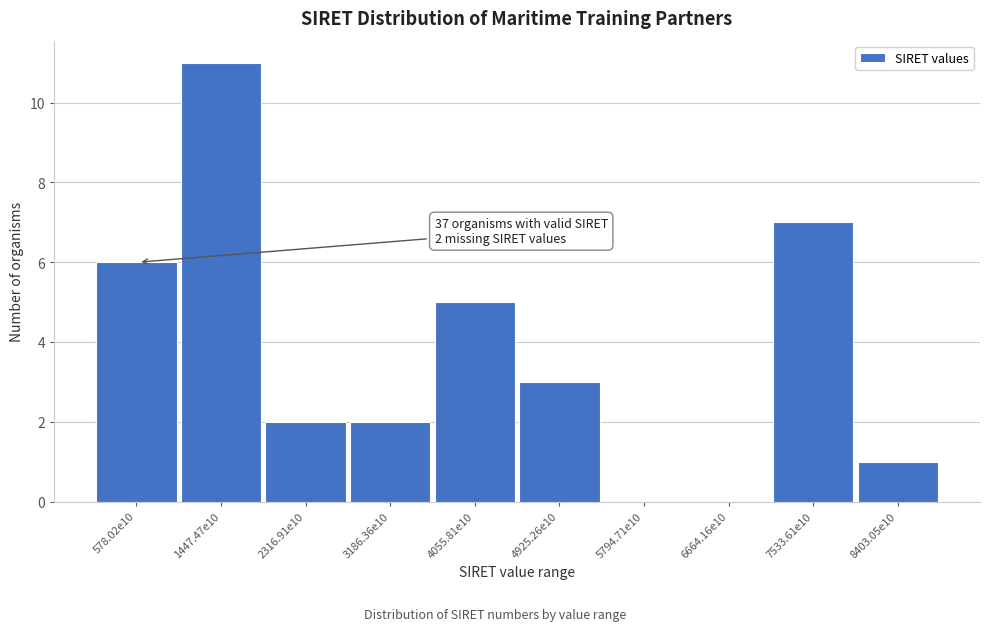

Reading left to right, what are all the values shown in this chart?

578.02e10=6	1447.47e10=11	2316.91e10=2	3186.36e10=2	4055.81e10=5	4925.26e10=3	5794.71e10=0	6664.16e10=0	7533.61e10=7	8403.05e10=1